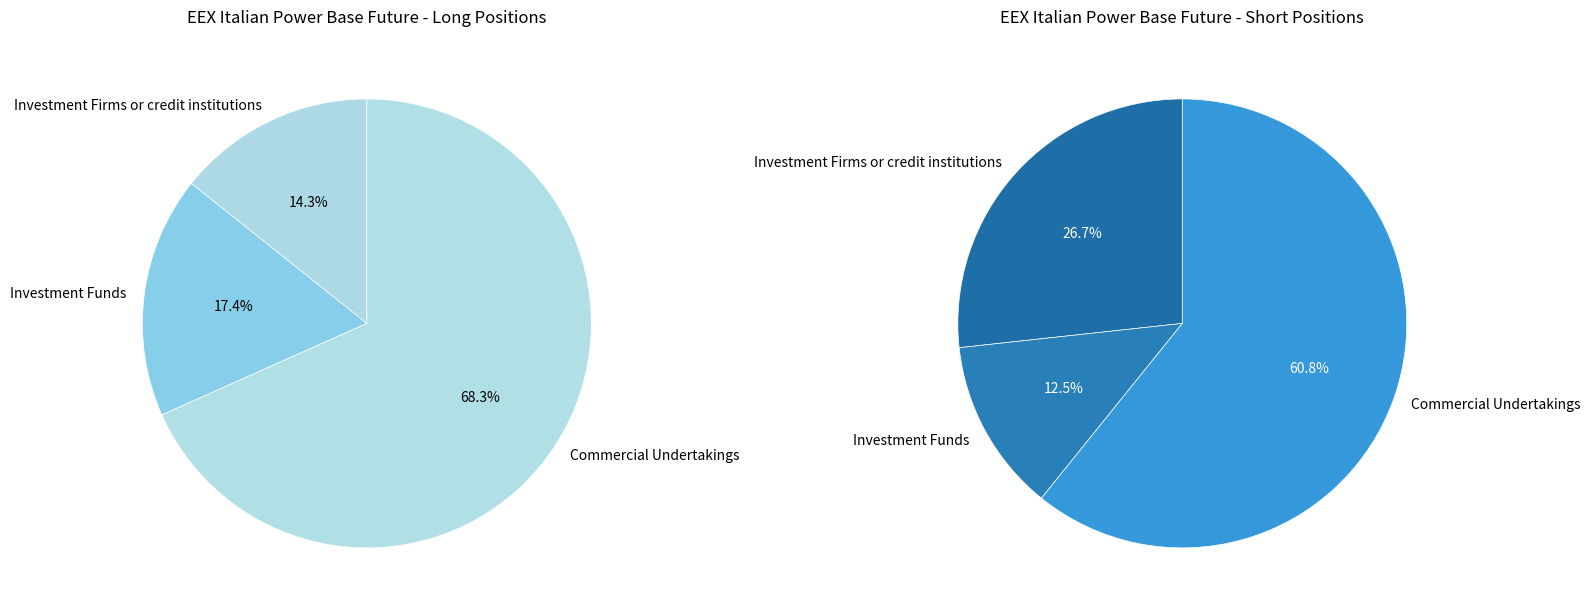

Which slice represents more than half of the pie?

Commercial Undertakings